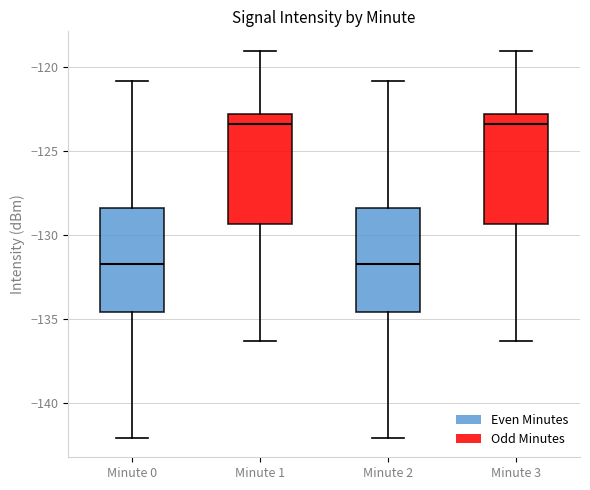

Reading left to right, transcribe this box plot: for each box, give where its median line is, the range the box spans, and where its two whiskers end, as read against the y-axis. The values are not printed on the chart, so give them approximately, as read against the axis.

Minute 0: median -131.5, box -134.5 to -128.5, whiskers -142.0 to -121.0
Minute 1: median -123.5, box -129.5 to -123.0, whiskers -136.5 to -119.0
Minute 2: median -131.5, box -134.5 to -128.5, whiskers -142.0 to -121.0
Minute 3: median -123.5, box -129.5 to -123.0, whiskers -136.5 to -119.0